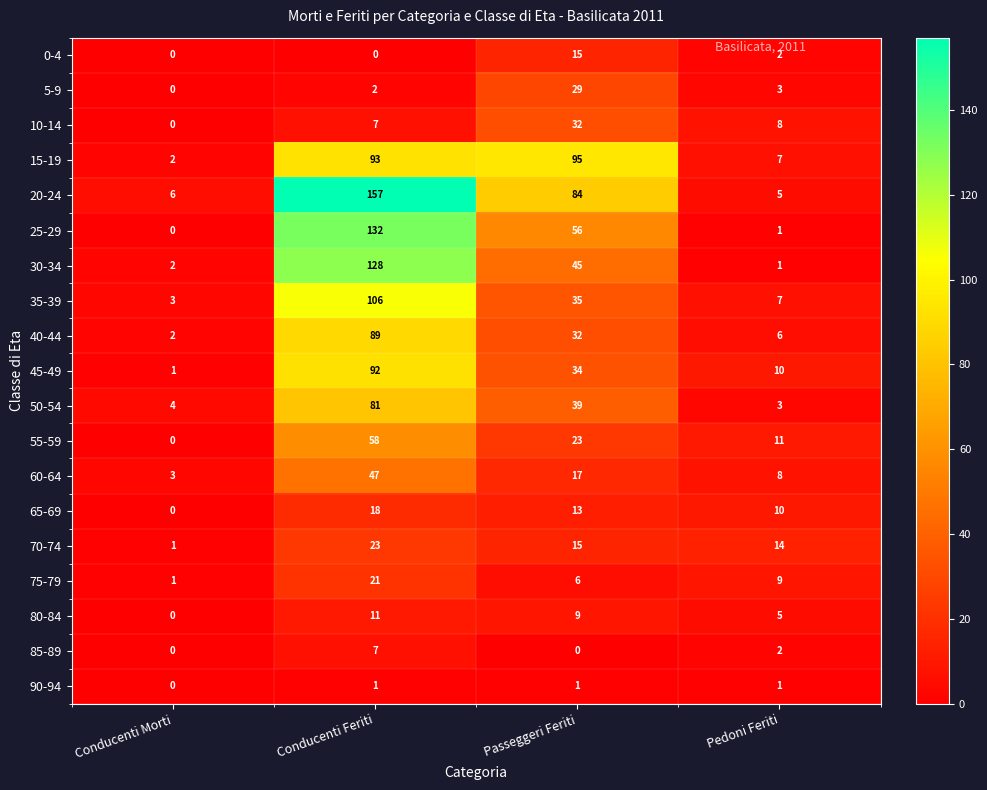

The 55-59 series shows 58 at Conducenti Feriti. True or false?

True